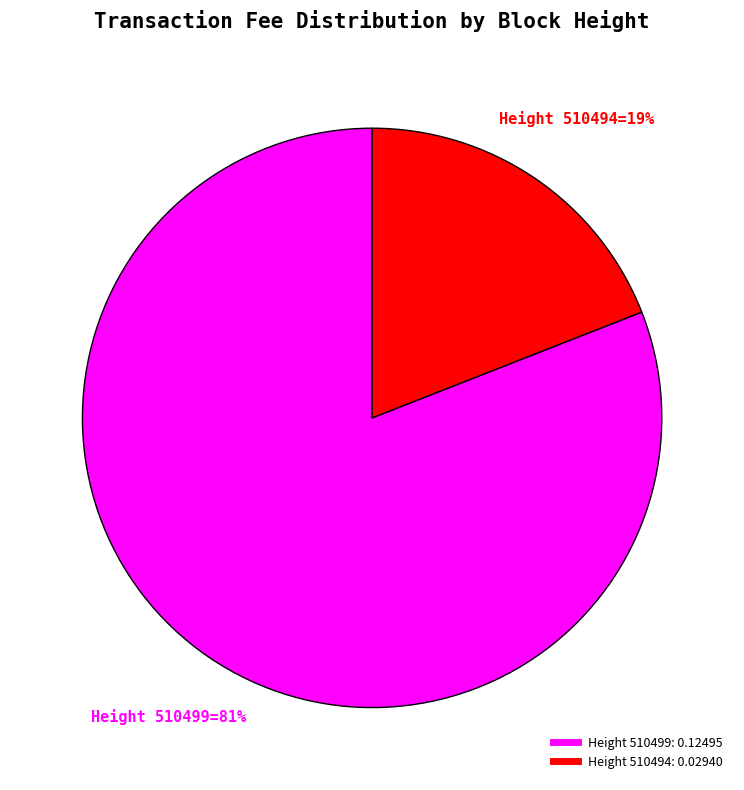

How many slices are in this pie chart?

2